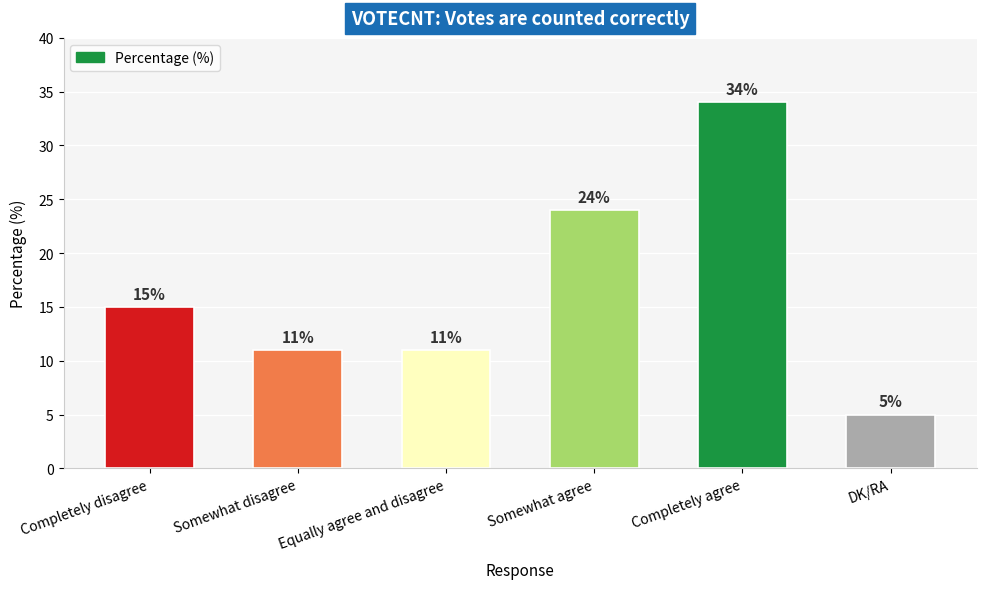

What is the greatest value displayed?

34